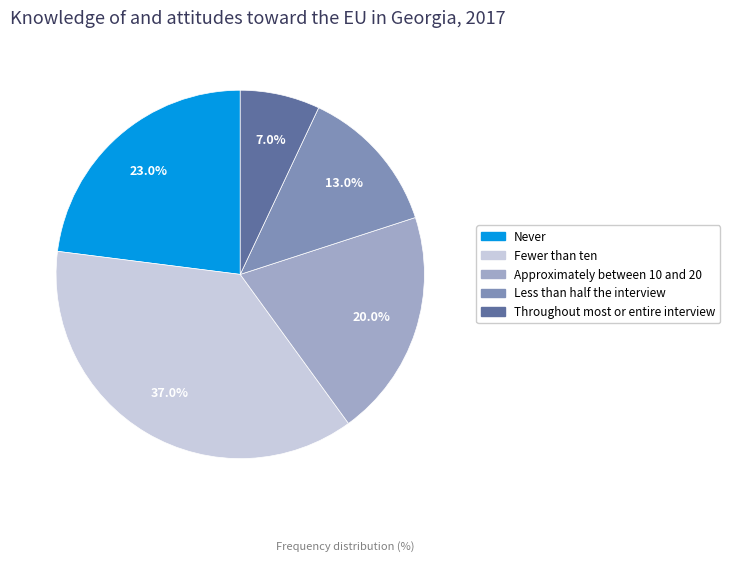

What is the largest slice in the pie chart?

Fewer than ten